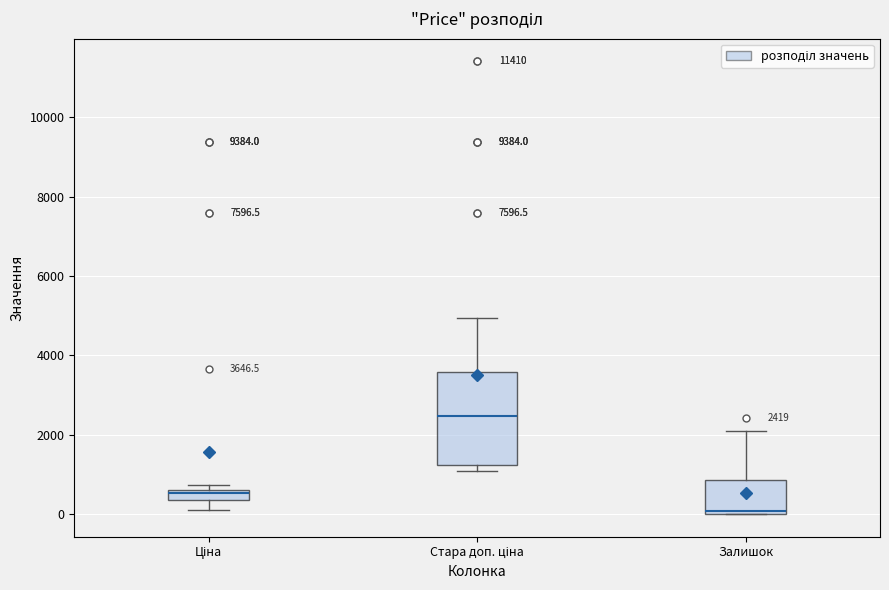

Which box's median line is the highest?

Стара доп. ціна